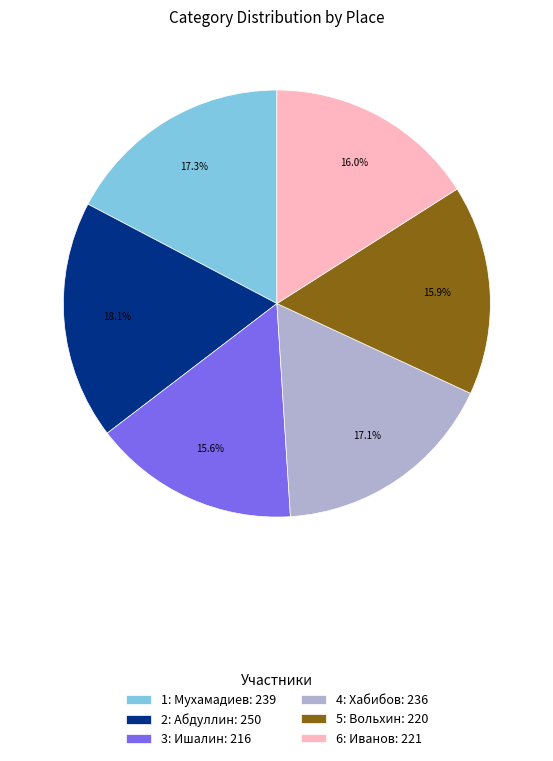

Count the number of slices in the pie.

6